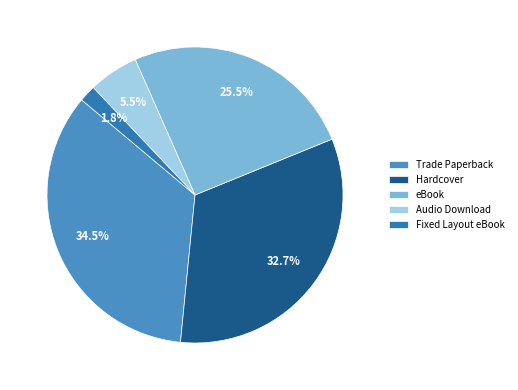

Which category has the smallest portion of the pie?

Fixed Layout eBook